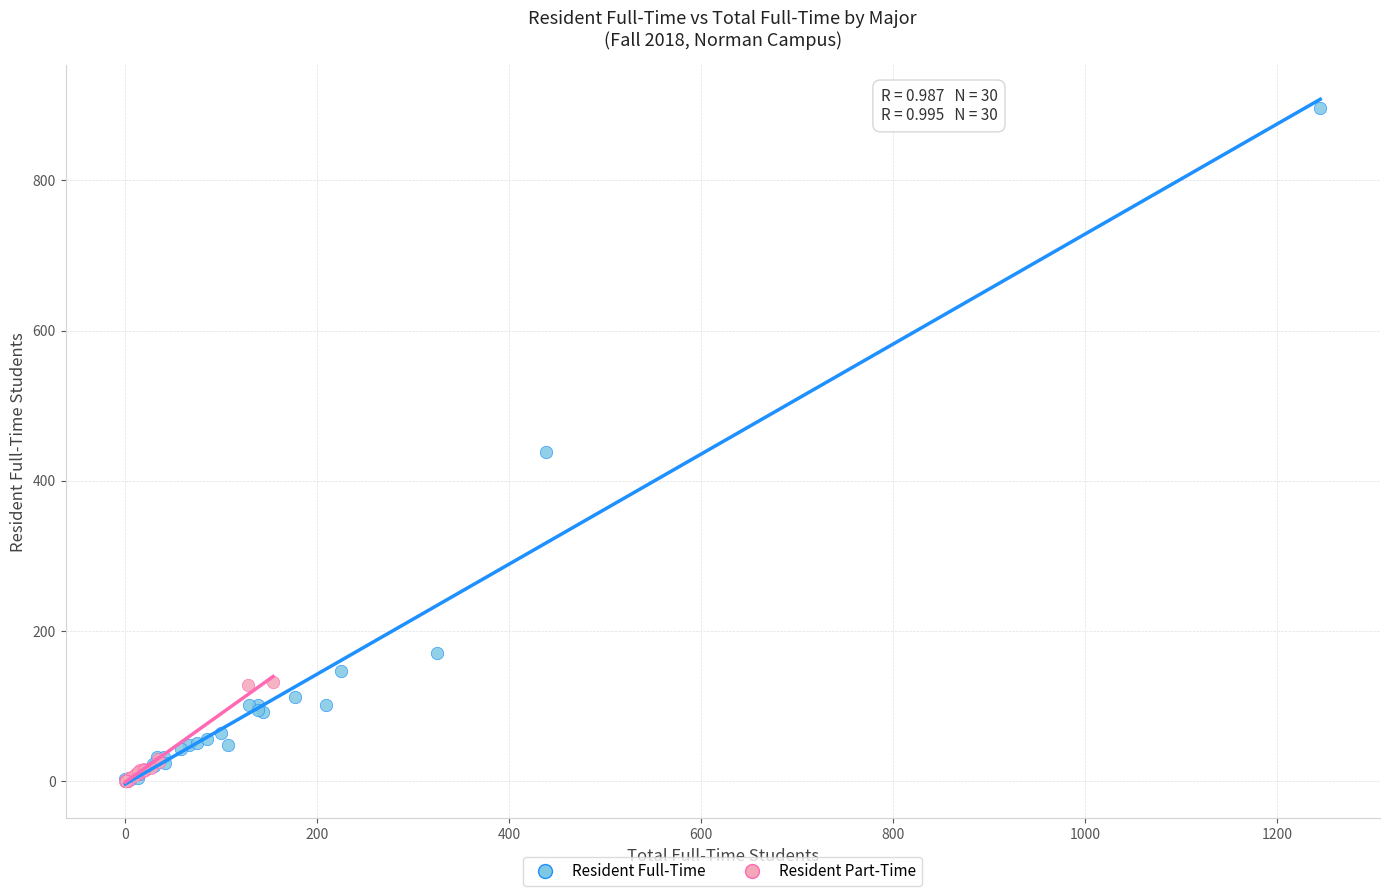

What are all the series names shown in the legend?

Resident Full-Time, Resident Part-Time